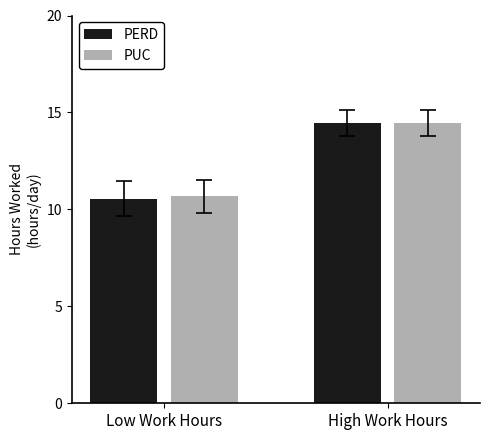

Reading right to left, list all the values displayed in this chart.

PERD: 14.4	10.5
PUC: 14.4	10.7